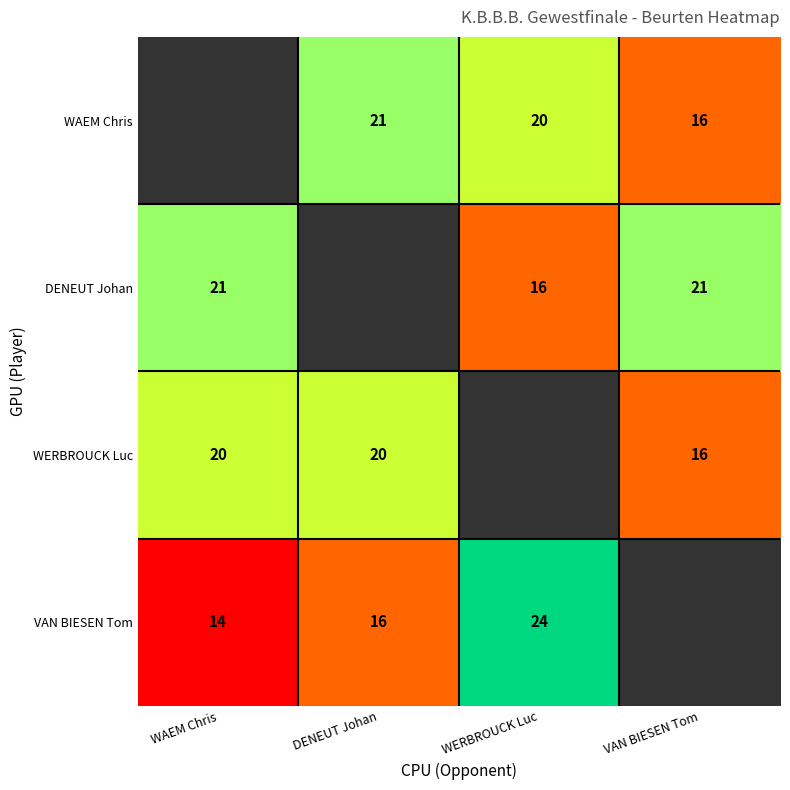

Is it true that VAN BIESEN Tom equals 9 at DENEUT Johan?

False